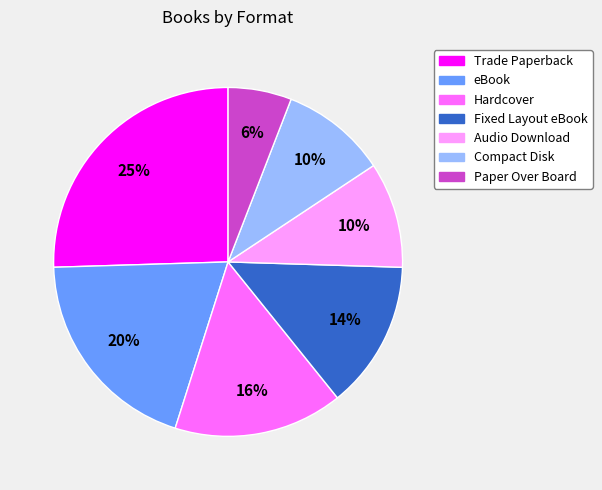

Is there a majority slice in this chart?

No